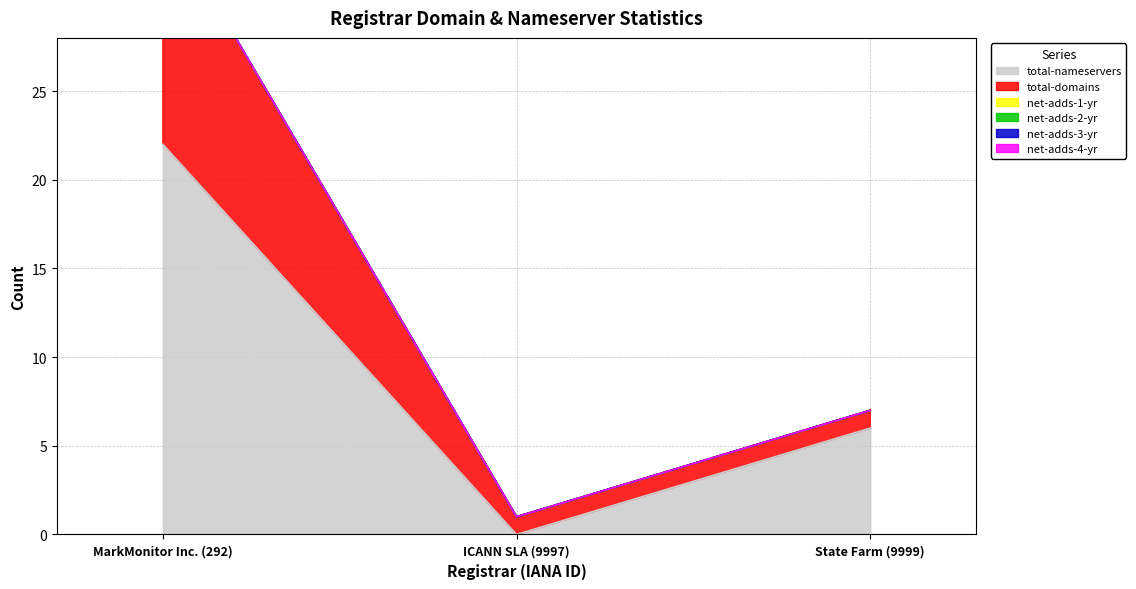

What position from the right is State Farm (9999)?

1